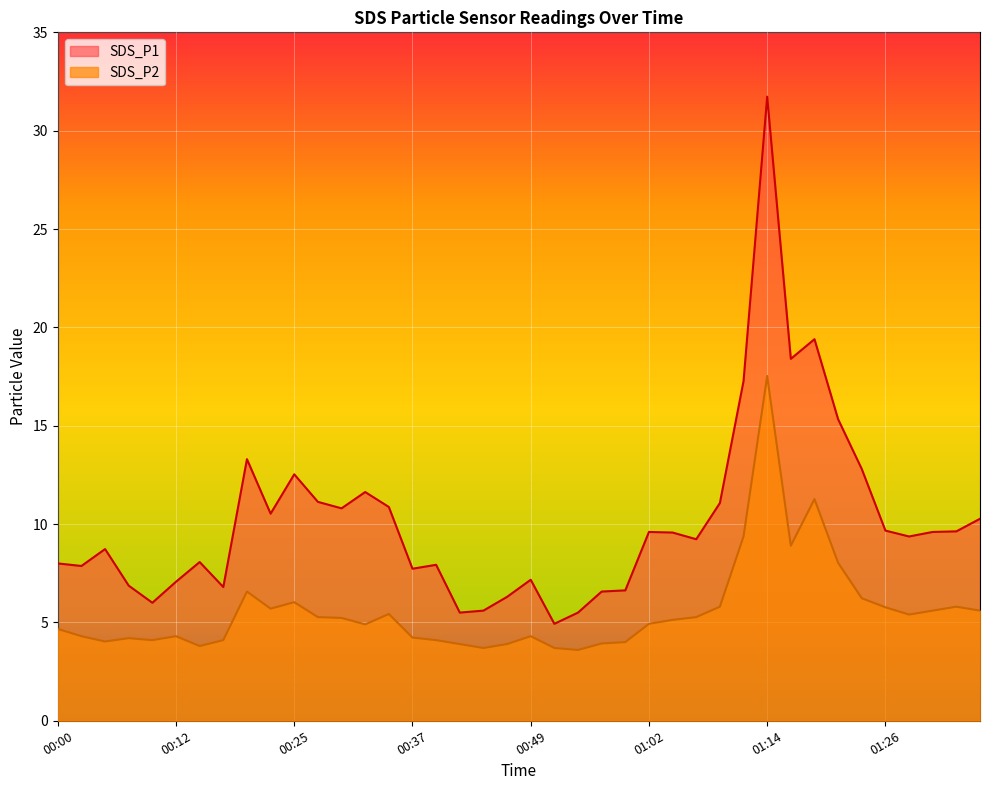

What are all the series names shown in the legend?

SDS_P1, SDS_P2